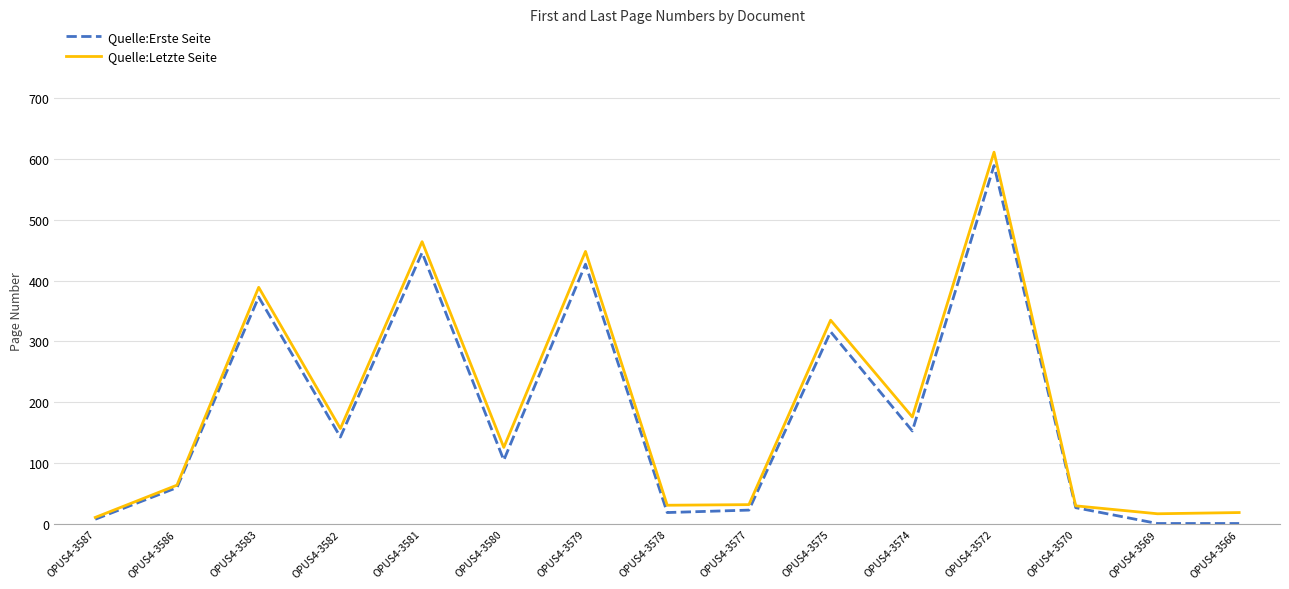

List the series in order of their overall mean, lowest first.

Quelle:Erste Seite, Quelle:Letzte Seite